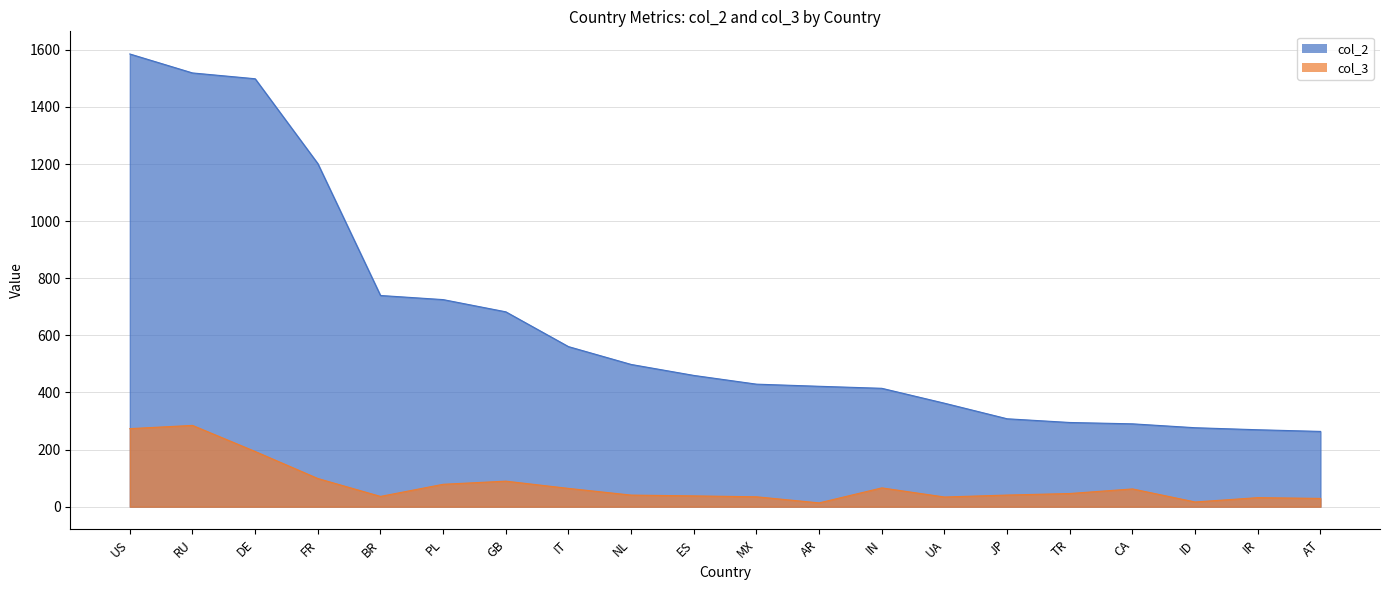

True or false: col_2 and col_3 intersect in this chart.

False